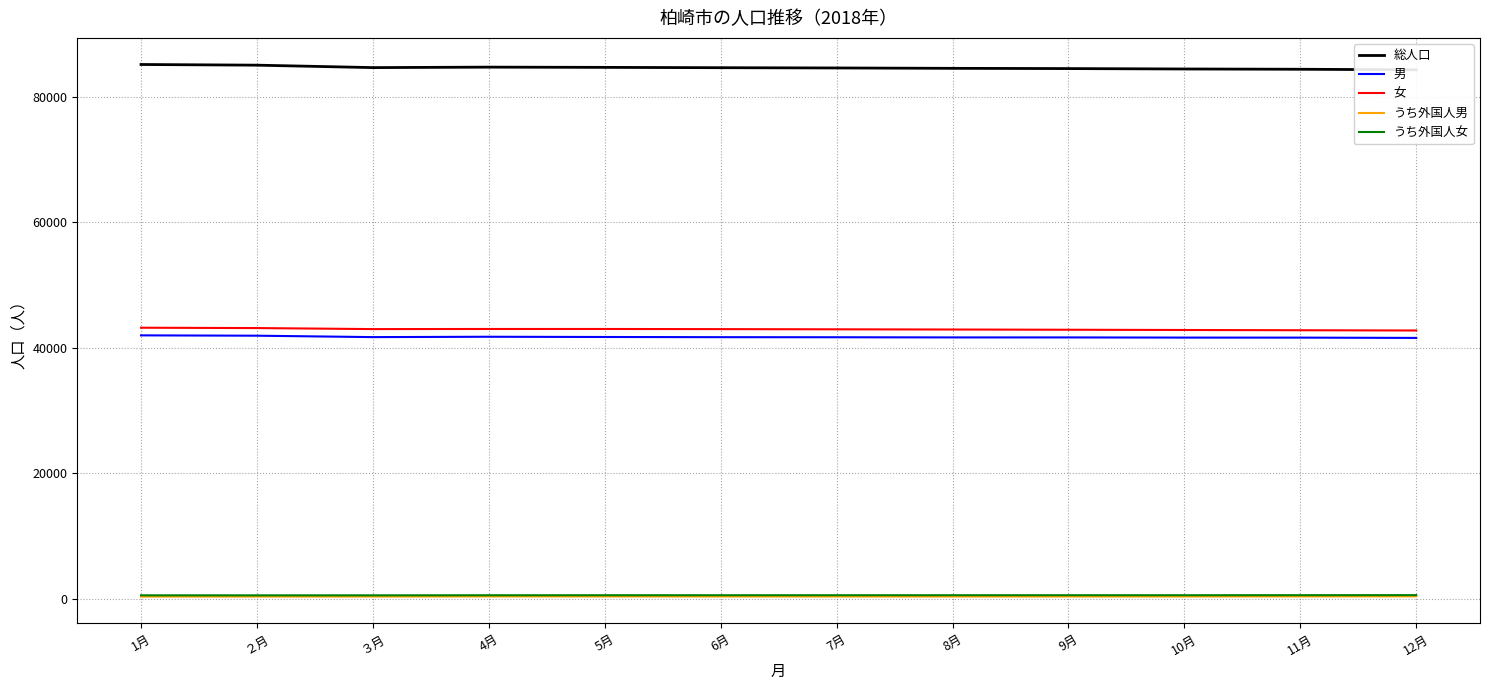

What is the approximate value of 総人口 at 8月, to the nearest 100?

84600